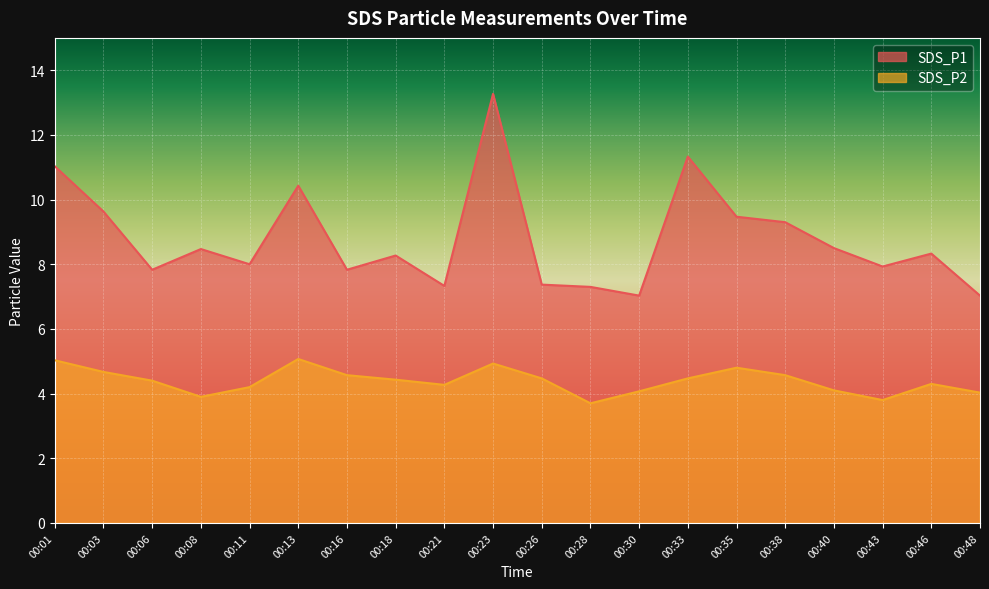

What is the difference between the SDS_P2 values at 00:11 and 00:43?

0.4